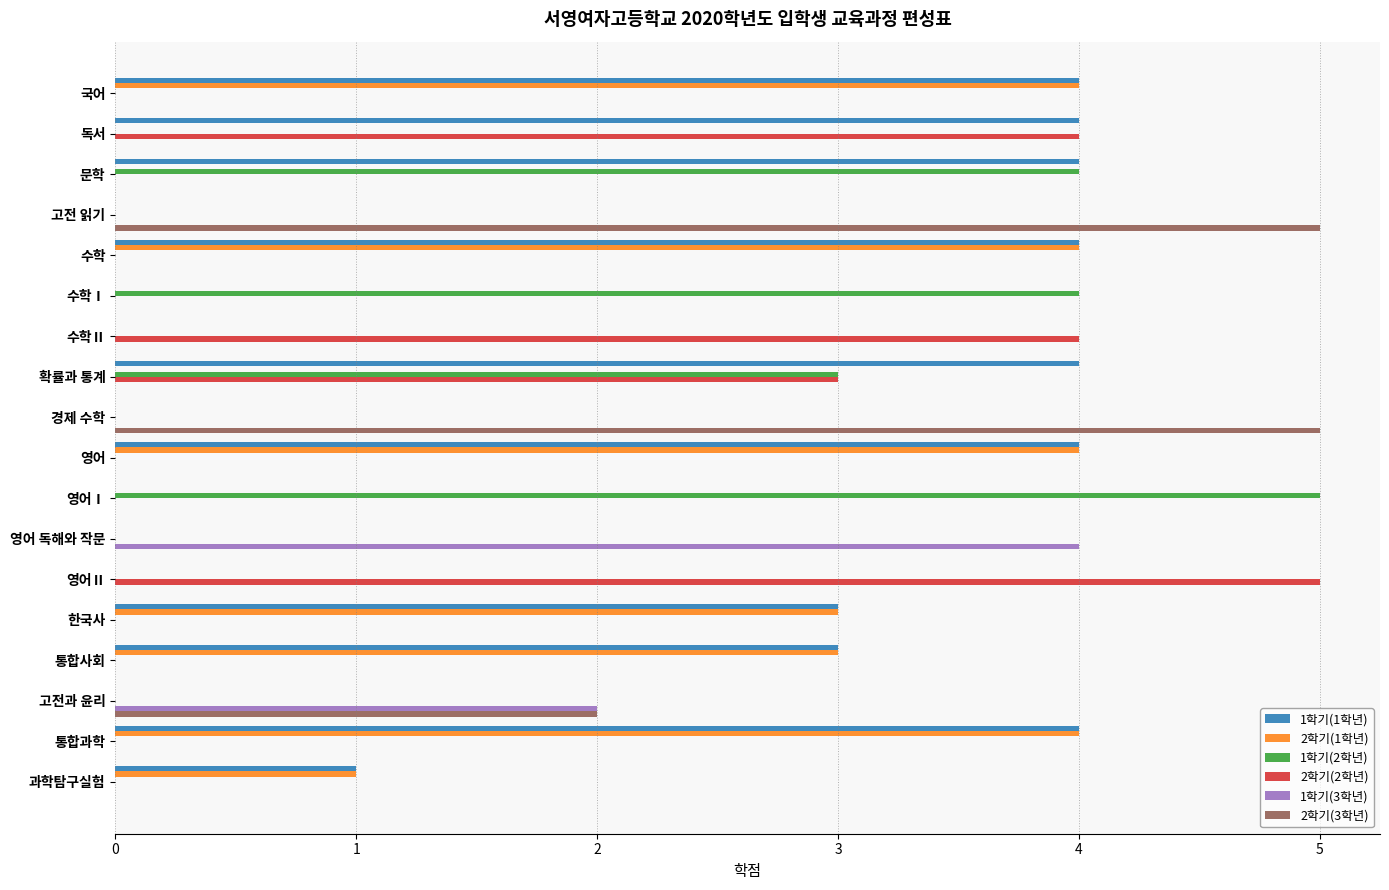

Between 확률과 통계 and 영어Ⅰ, which series saw the biggest shift?

1학기(1학년)